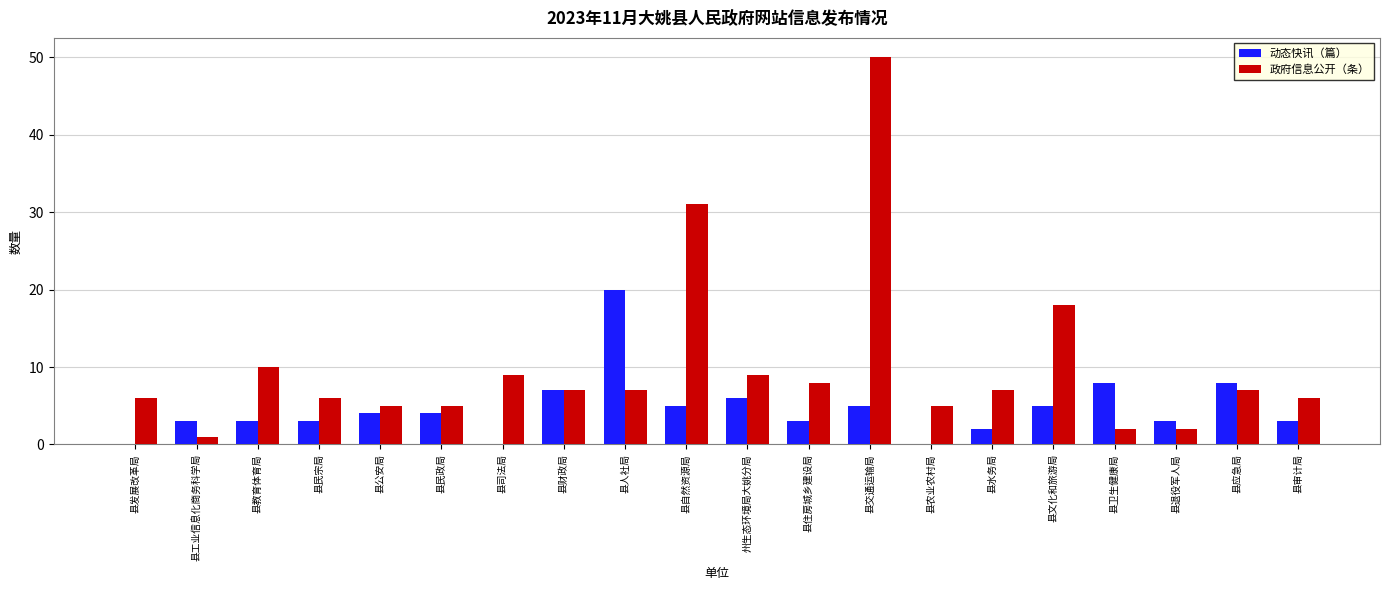

Count the number of categories in the chart.

20